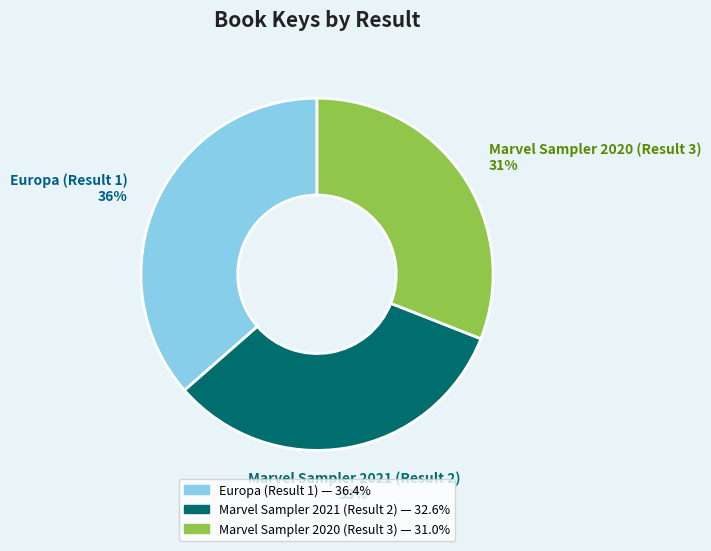

How many segments does this pie chart have?

3